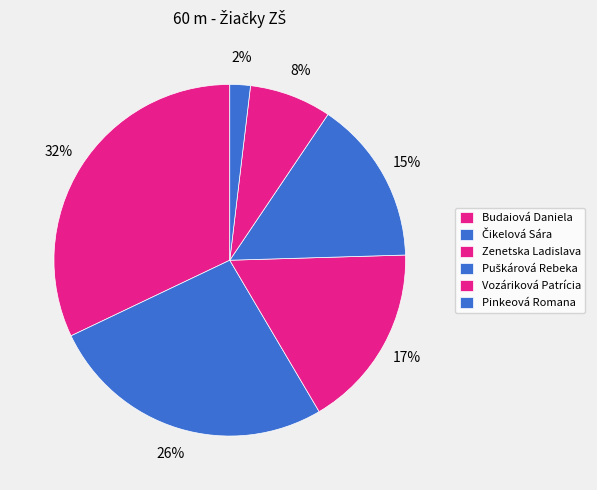

Does any single category account for the majority?

No